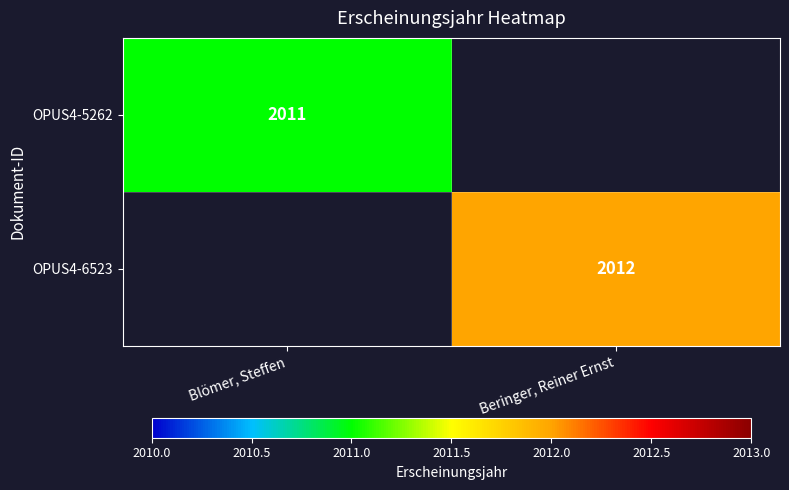

Is it true that OPUS4-5262 equals 3111.9 at Blömer, Steffen?

False